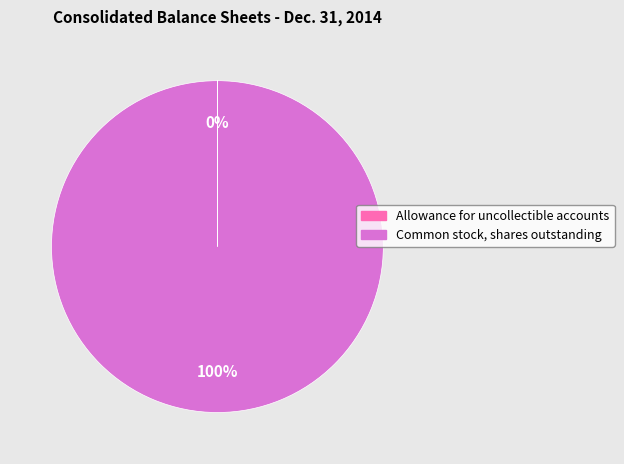

What percentage is the Common stock, shares outstanding slice, to the nearest percent?

100%